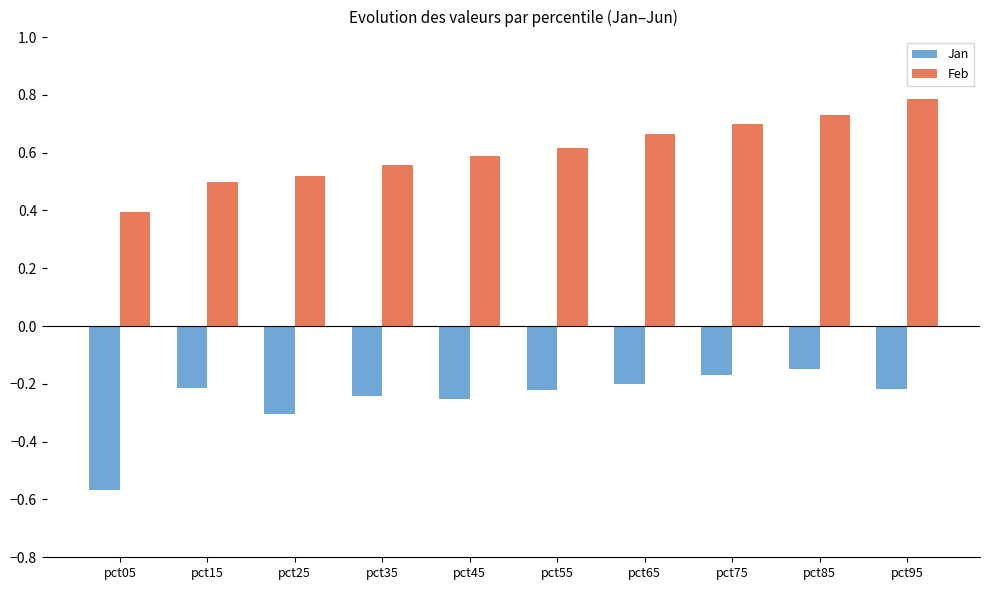

How many series are shown in this chart?

2